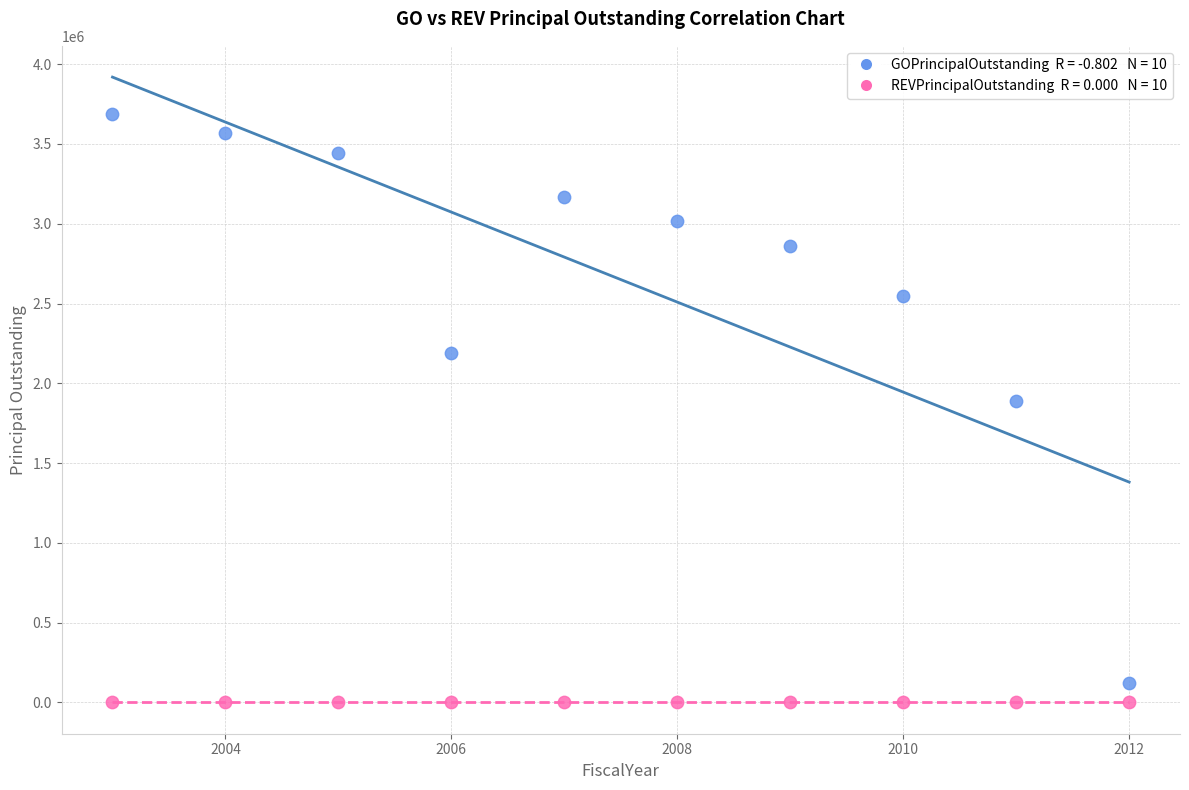

Across all series, what Y value is closest to 1845000?

1890000